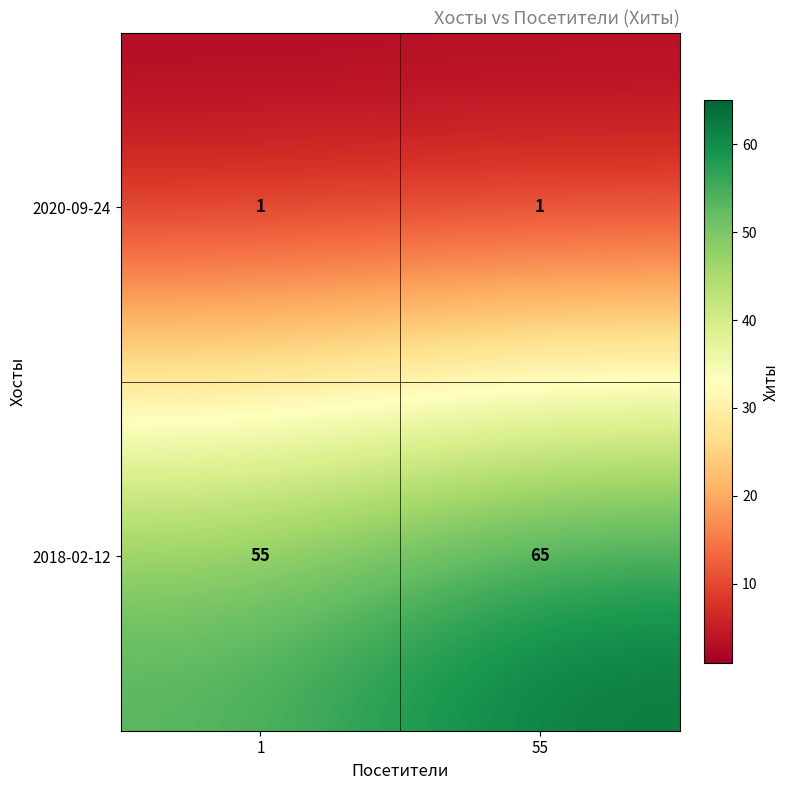

Reading left to right, list all the values displayed in this chart.

2020-09-24: 1	1
2018-02-12: 55	65